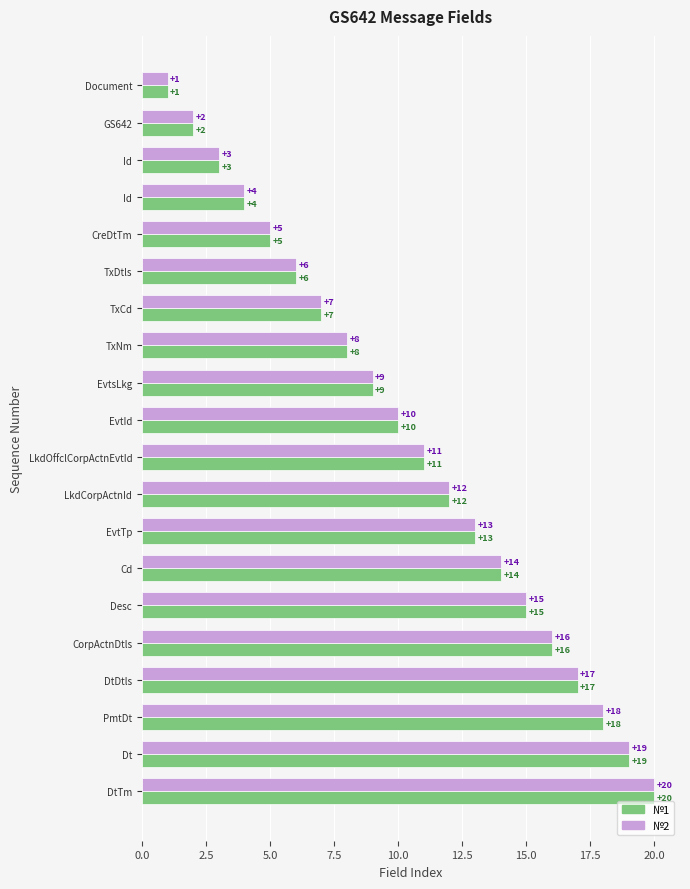

What is the value of the №1 bar at the 1st from the left?

1